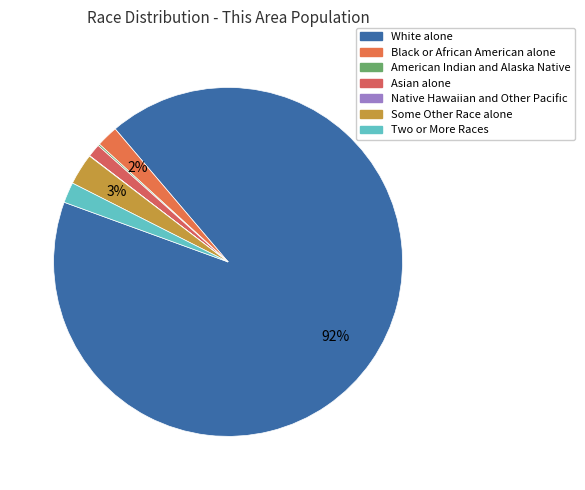

How many segments does this pie chart have?

7